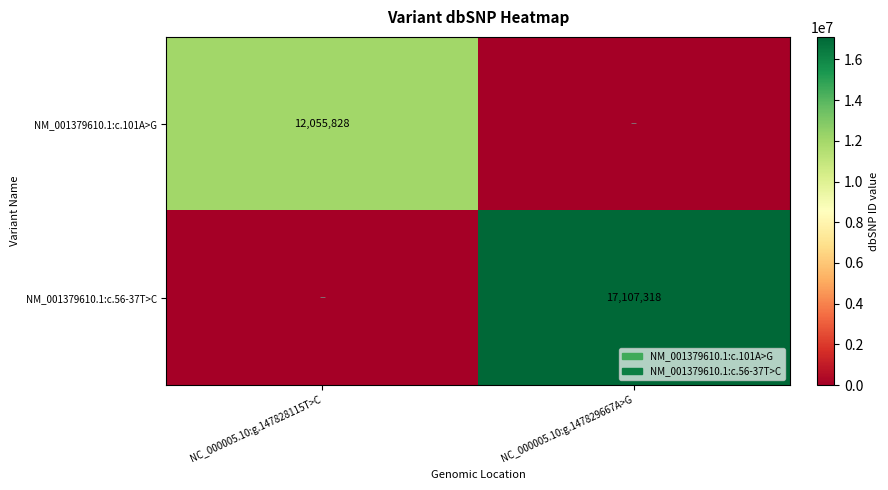

What is the total value across all series at NC_000005.10:g.147828115T>C?

12055828